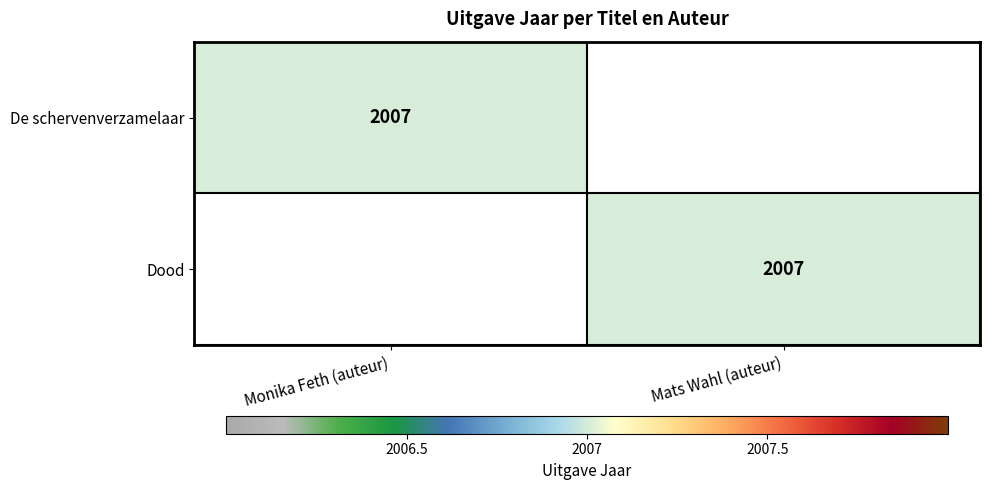

True or false: Dood has a value of 668 at Mats Wahl (auteur).

False